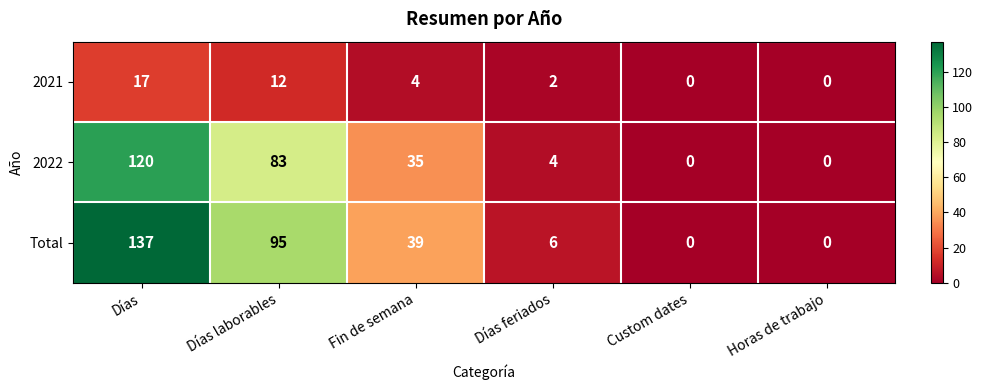

Which series has the largest range (max minus min)?

Total